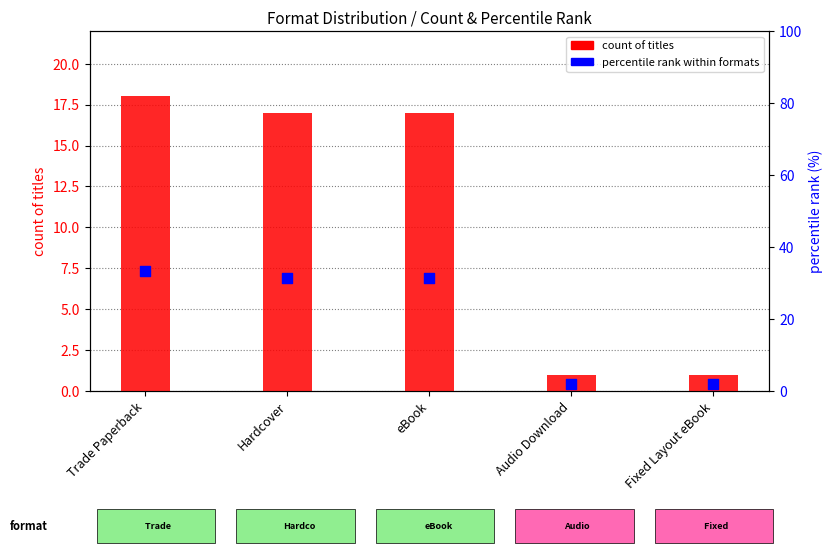

What is the total value across all series at Audio Download?

2.9